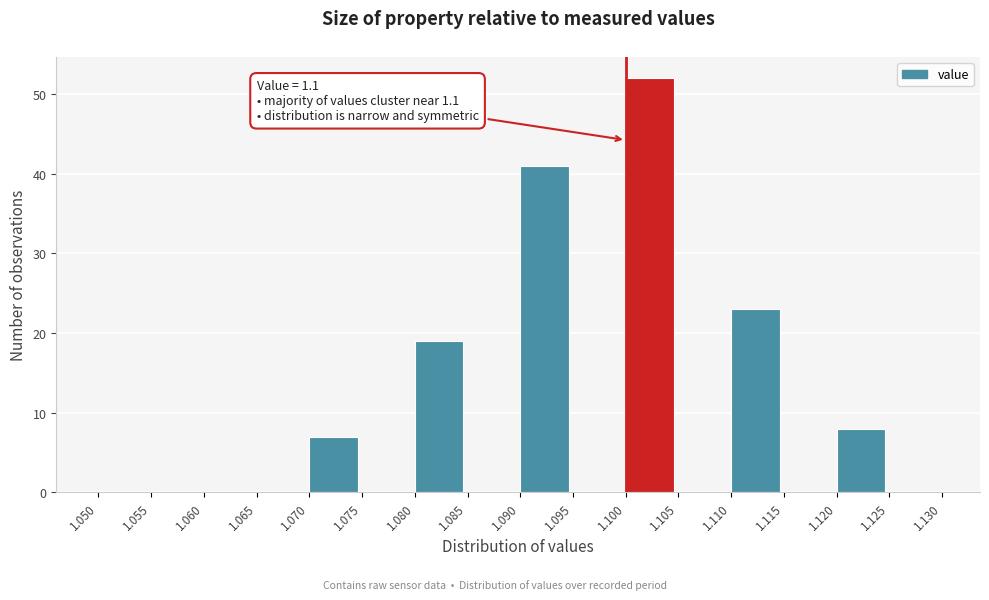

Which range on the x-axis has the tallest bar?

1.100 to 1.105